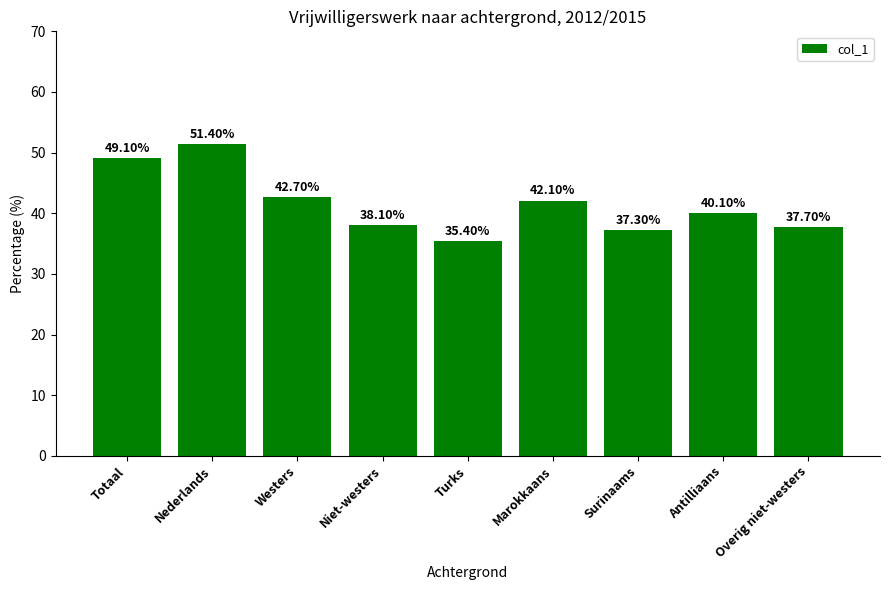

Reading left to right, extract all data points from this chart.

49.1	51.4	42.7	38.1	35.4	42.1	37.3	40.1	37.7